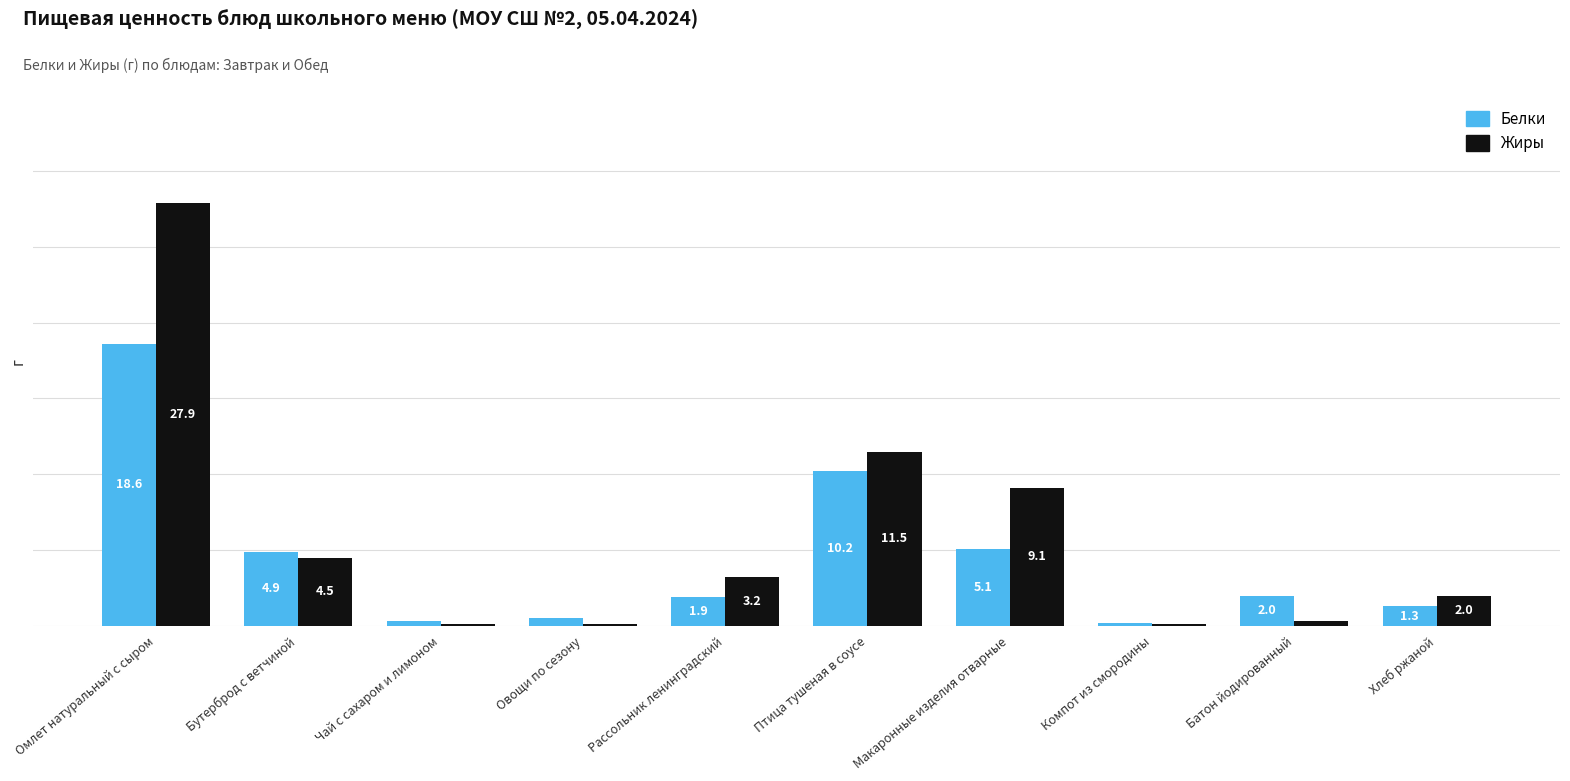

At which category is the sum across all series the highest?

Омлет натуральный с сыром